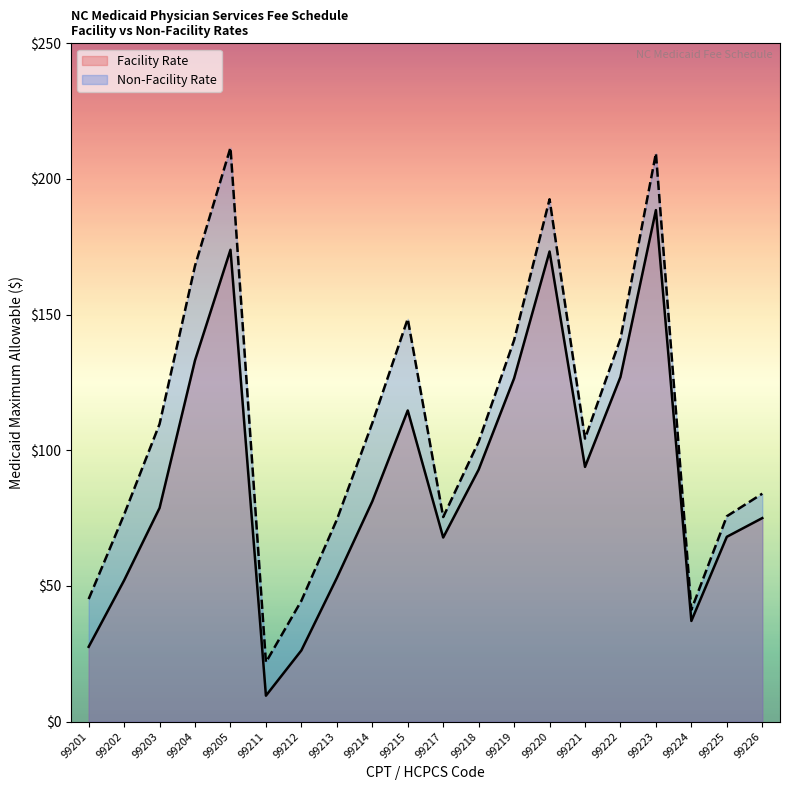

What is the smallest value displayed?

9.5